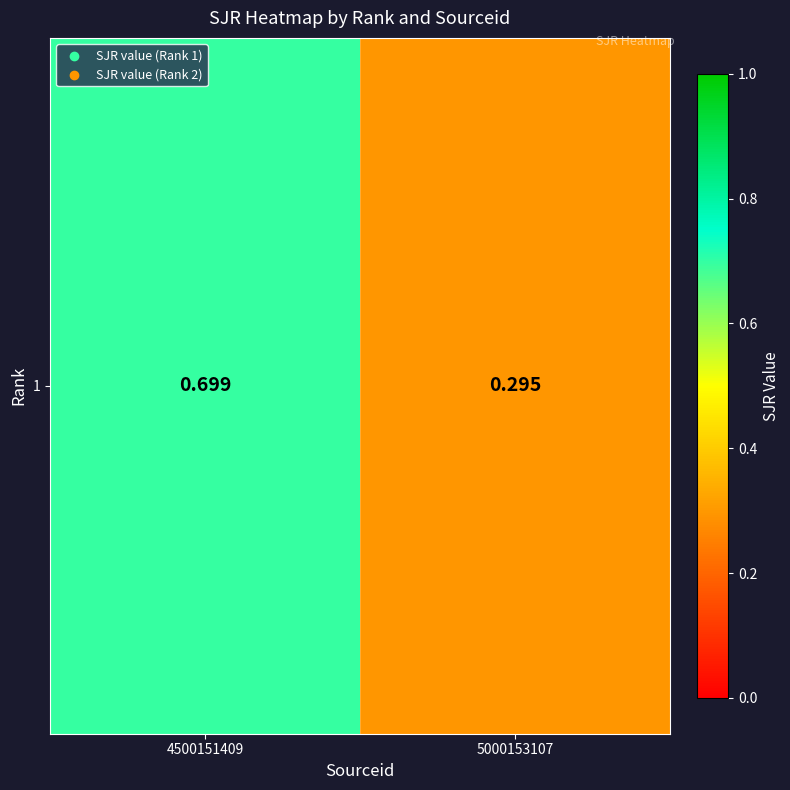

What is the change in value from 4500151409 to 5000153107?

-0.4